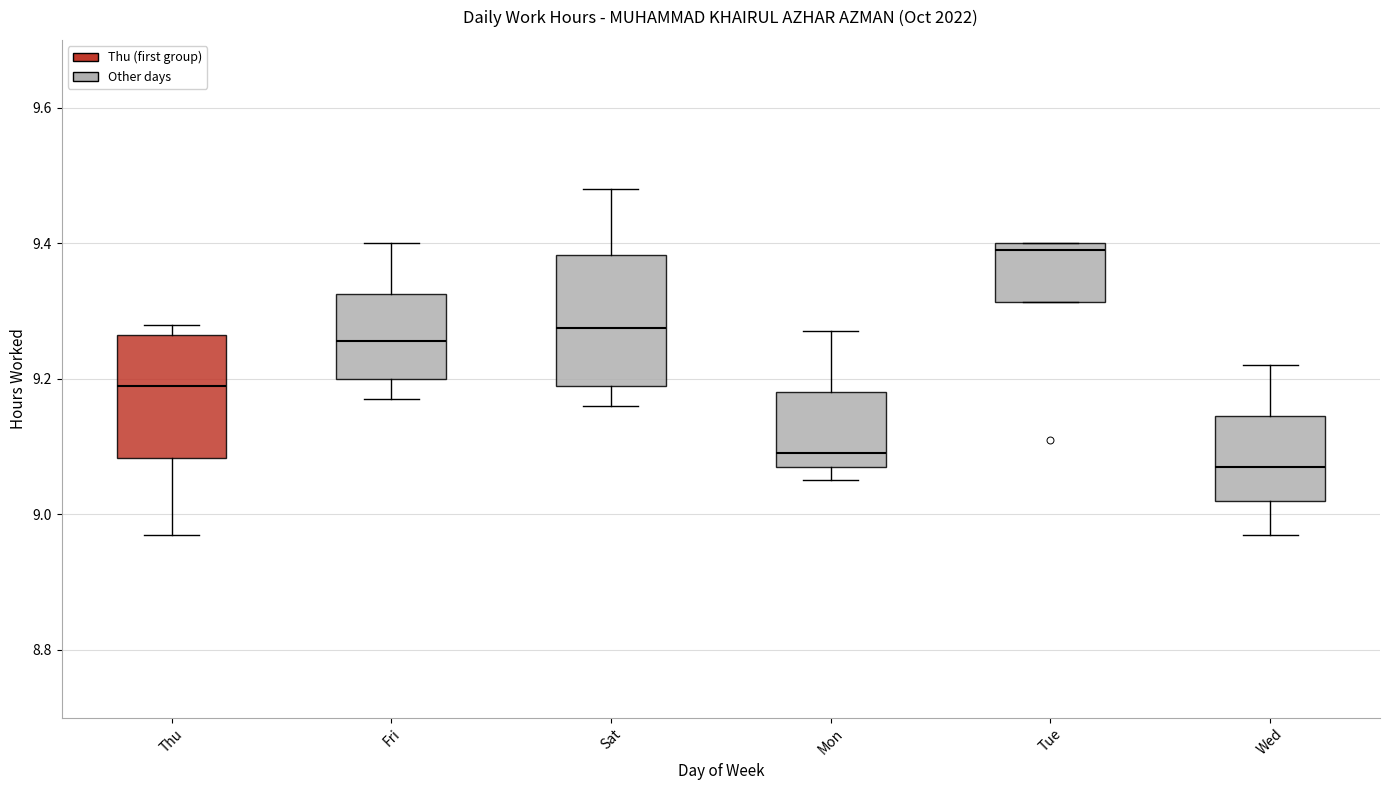

Where is the upper edge of the box for Fri on the y-axis? The values are not printed on the chart, so give them approximately, as read against the axis.

9.32